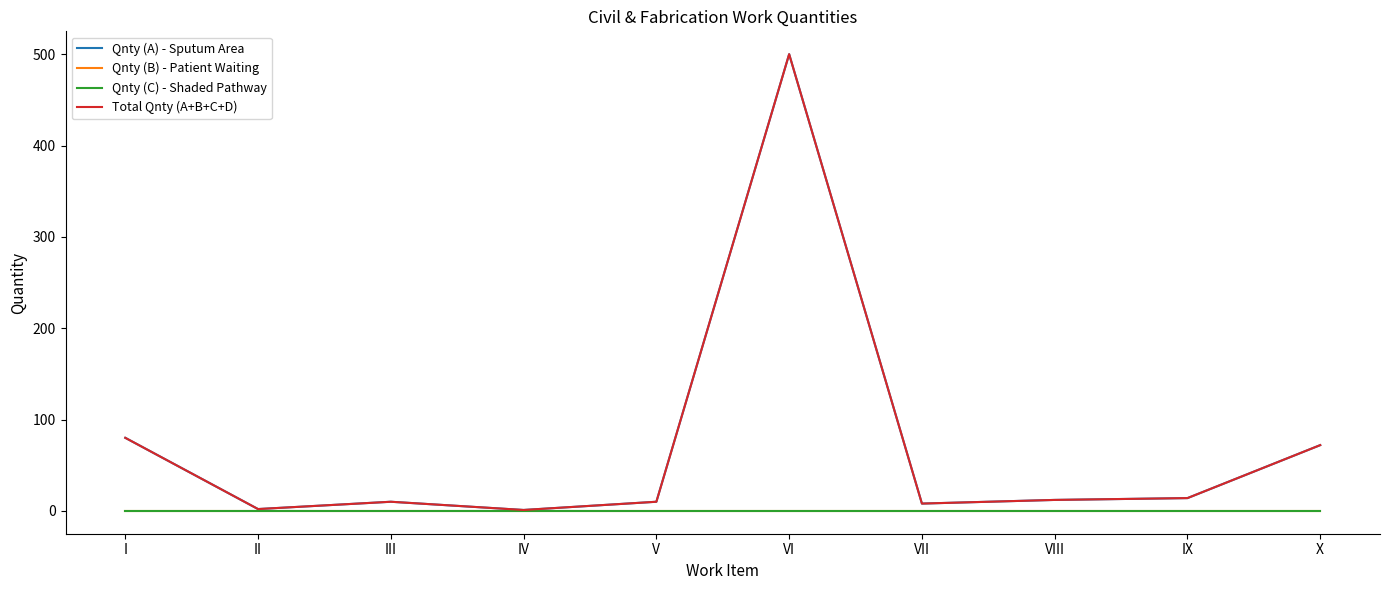

Where is the first local minimum for Total Qnty (A+B+C+D)?

II